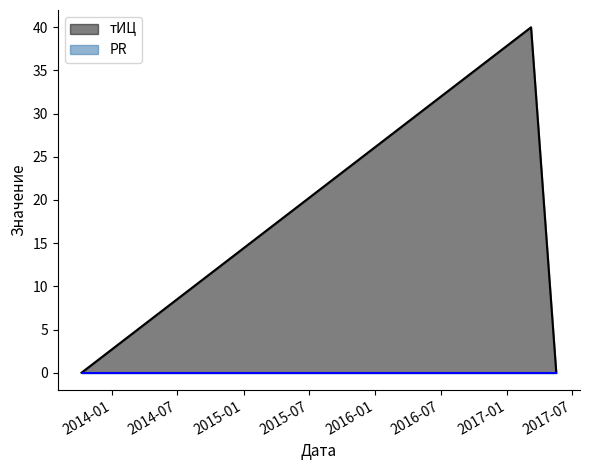

Rank the categories by value from highest to lowest.

2017-03-09, 2013-10-08, 2017-05-18